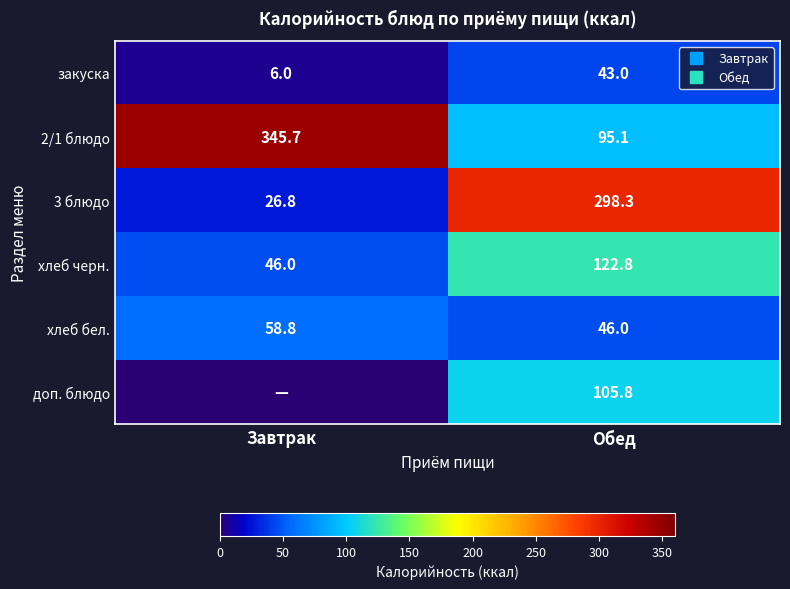

Is it true that хлеб бел. equals 85.4 at Завтрак?

False